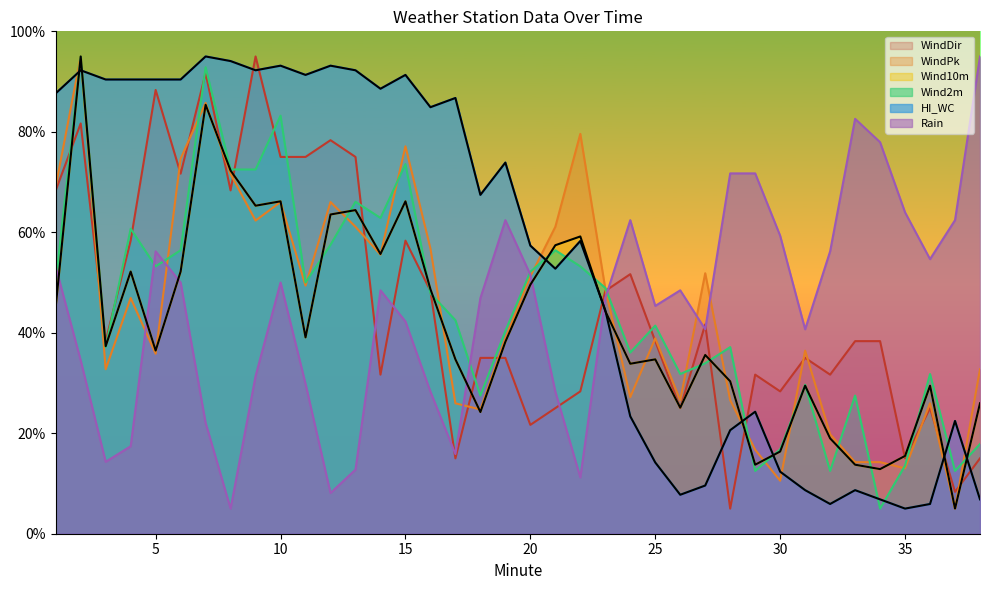

The WindDir series shows 48.3 at 23. True or false?

True